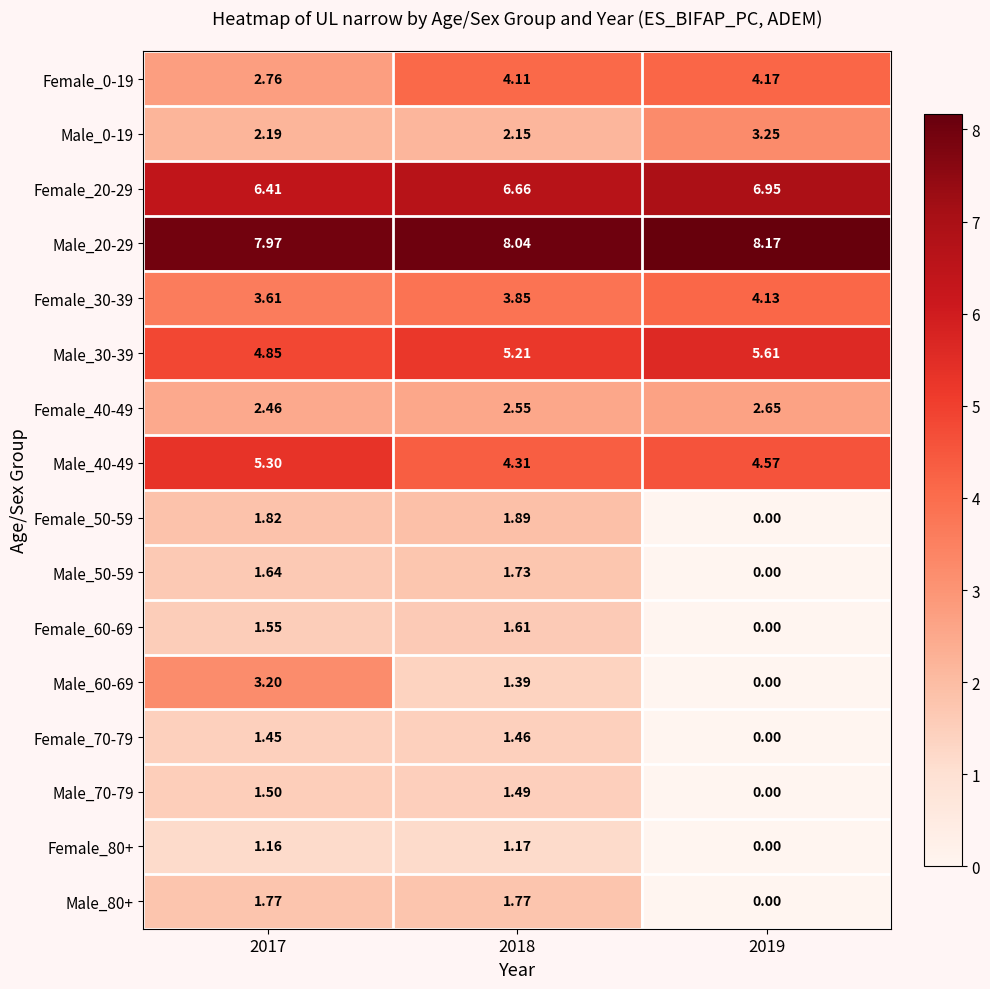

Is the value of Female_40-49 at 2018 greater than the value of Male_30-39 at 2018?

No